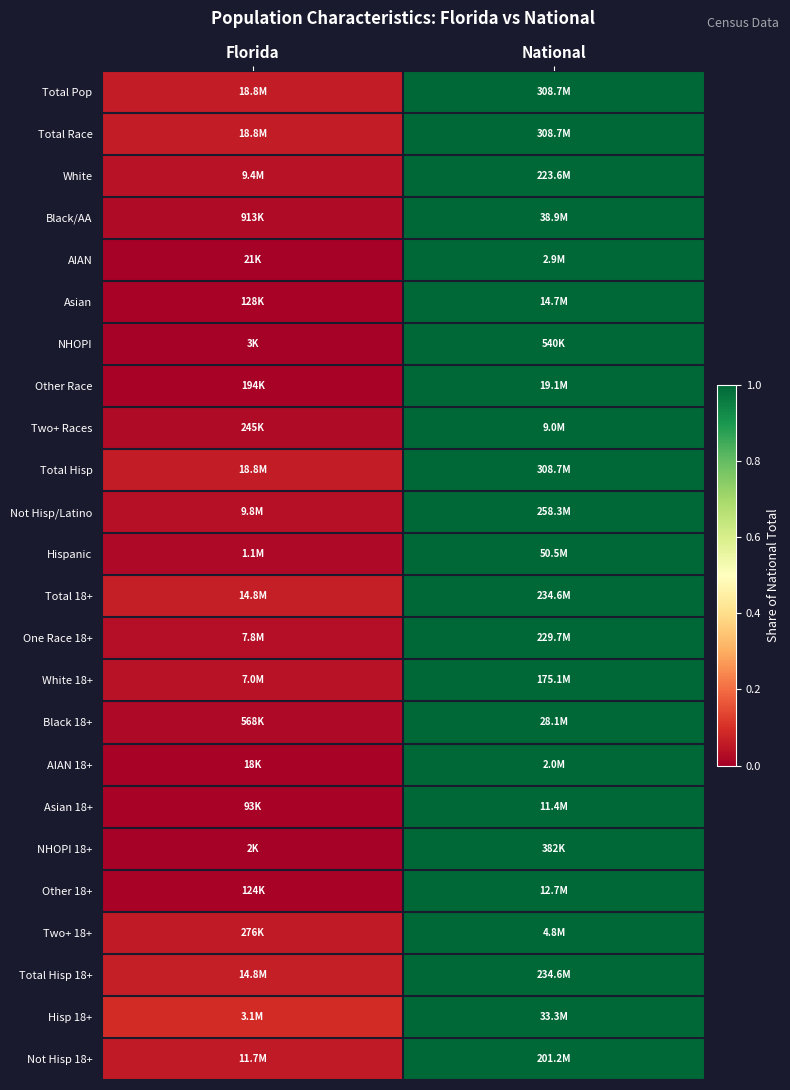

Between Florida and National, which series saw the biggest shift?

NHOPI 18+